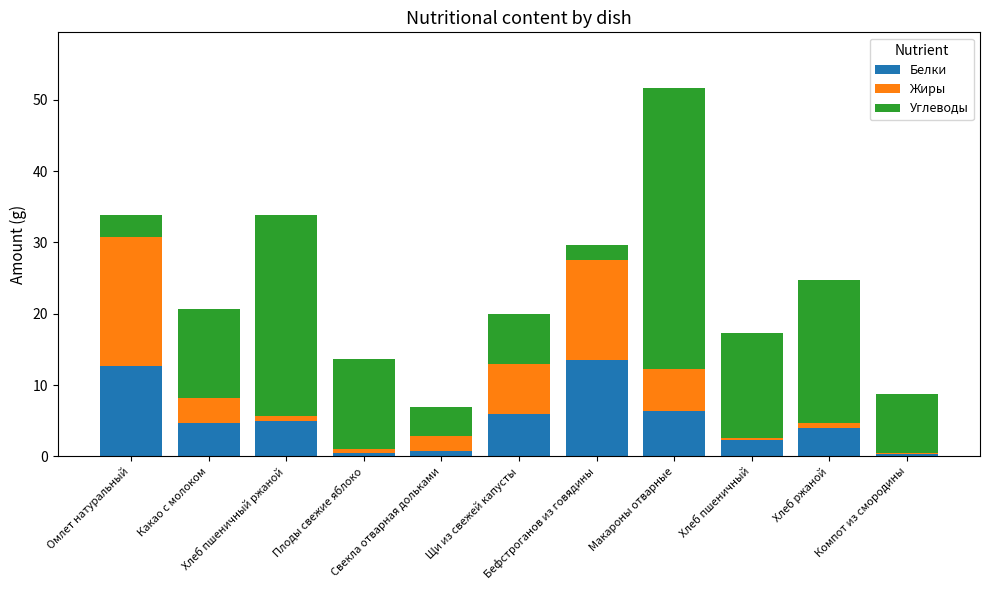

Are the bars horizontal?

No